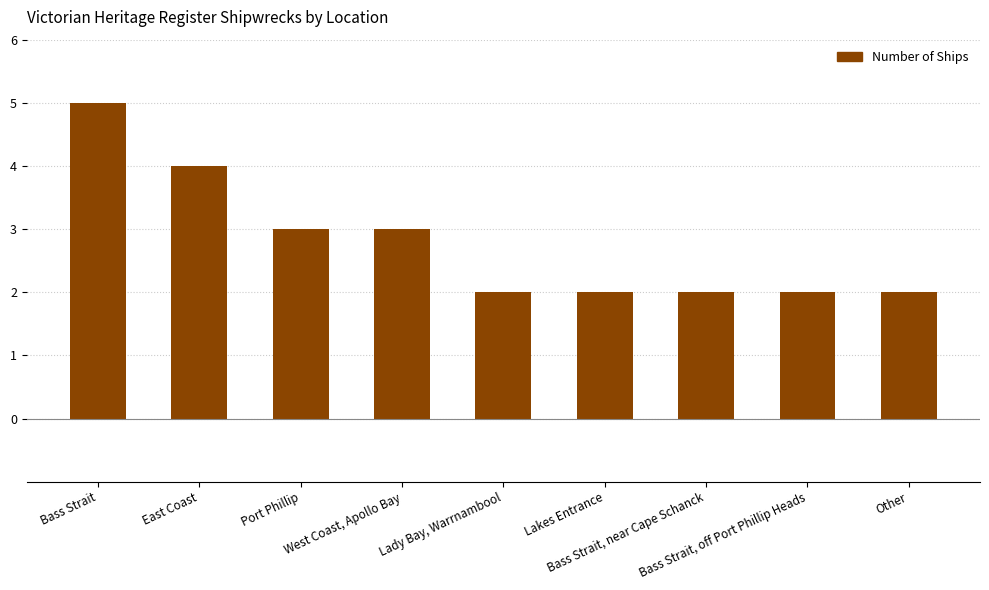

Which category has the highest value across all series?

Bass Strait